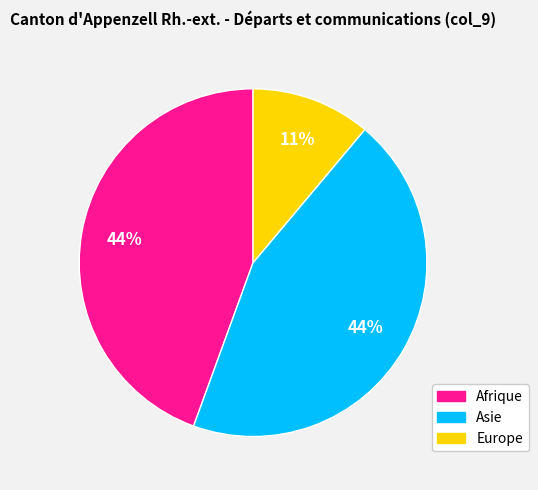

To the nearest percent, what is the combined percentage of Asie and Europe?

56%